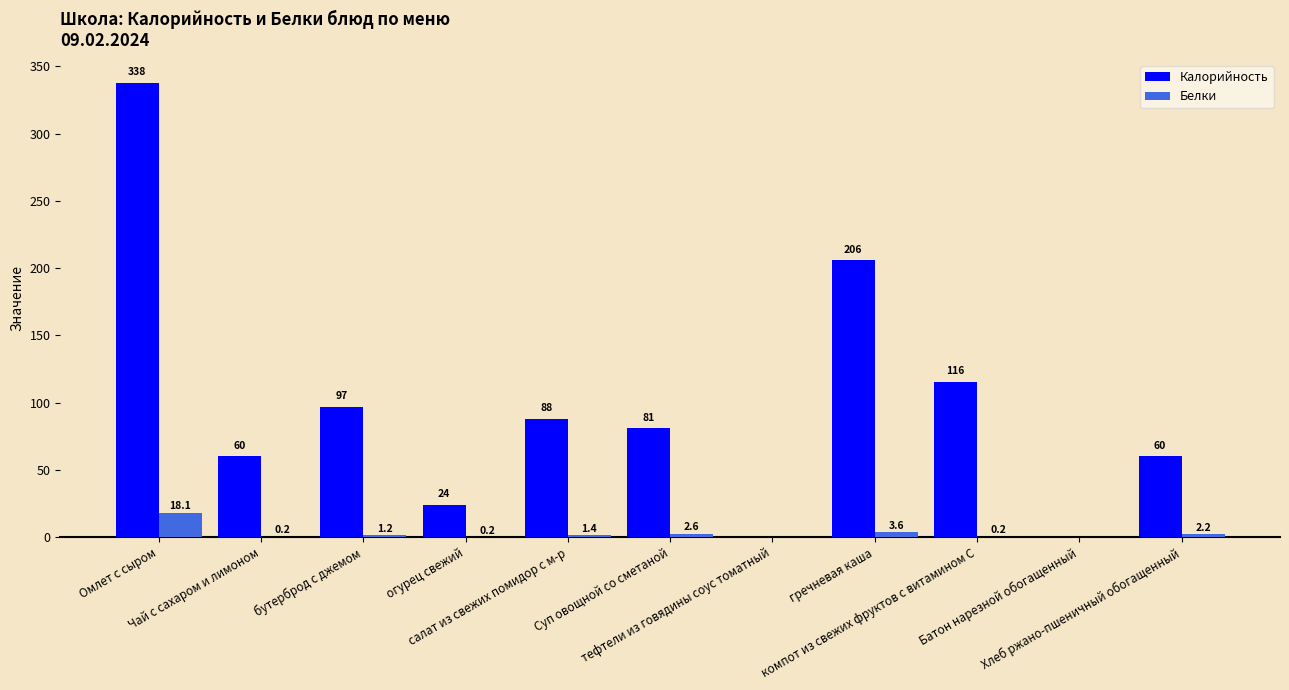

Where does the Калорийность series first go above 81?

Омлет с сыром